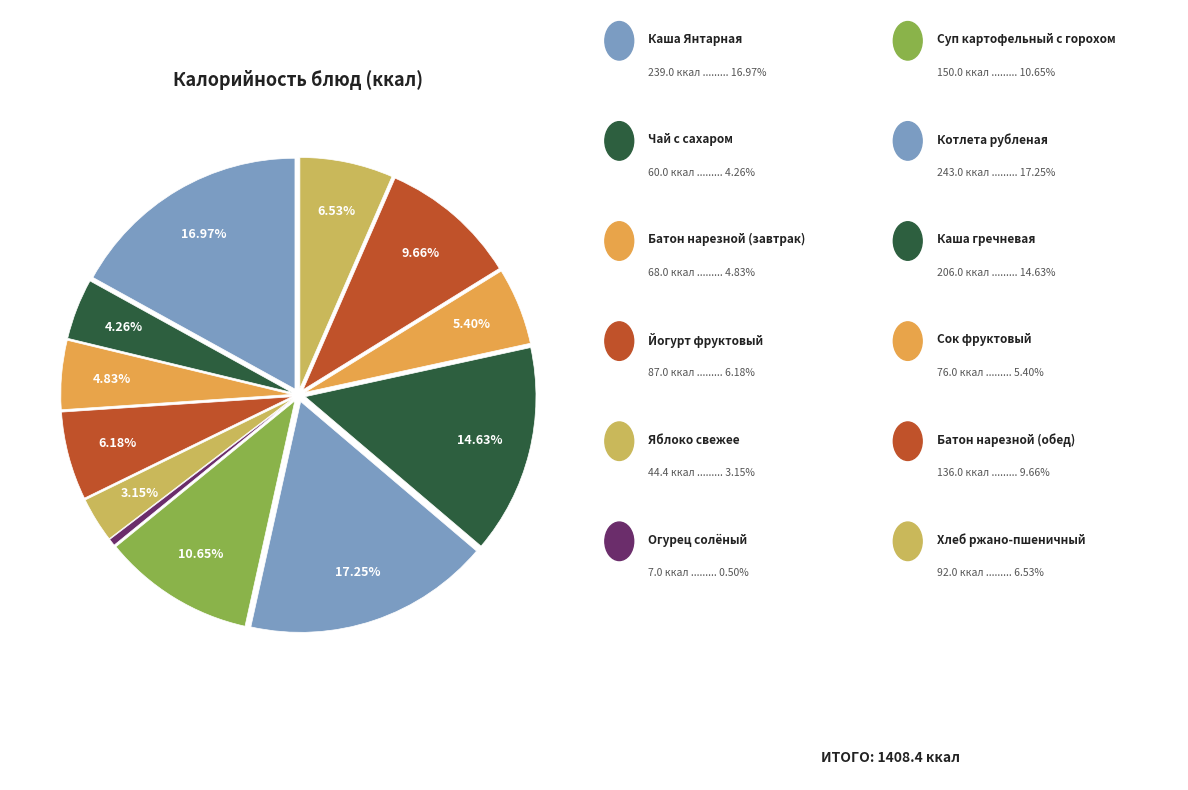

Is there any slice that represents more than half of the pie?

No